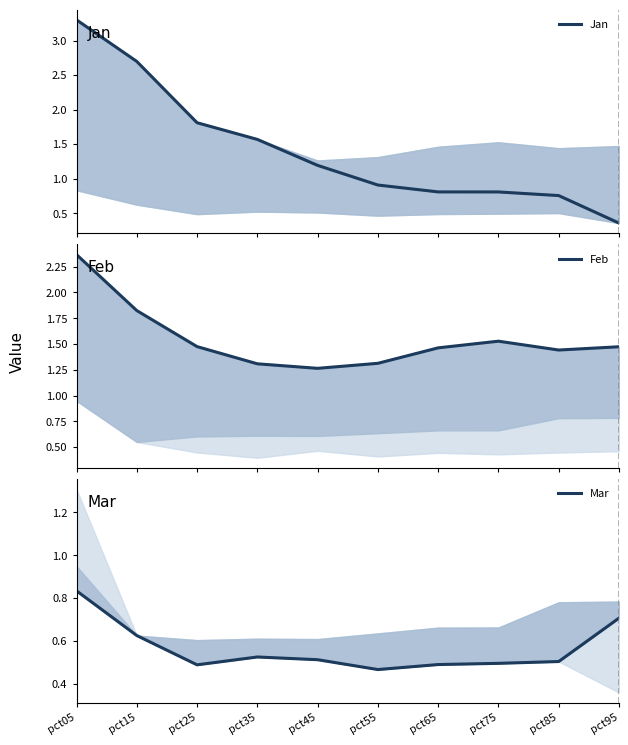

Does the chart have visible grid lines?

No